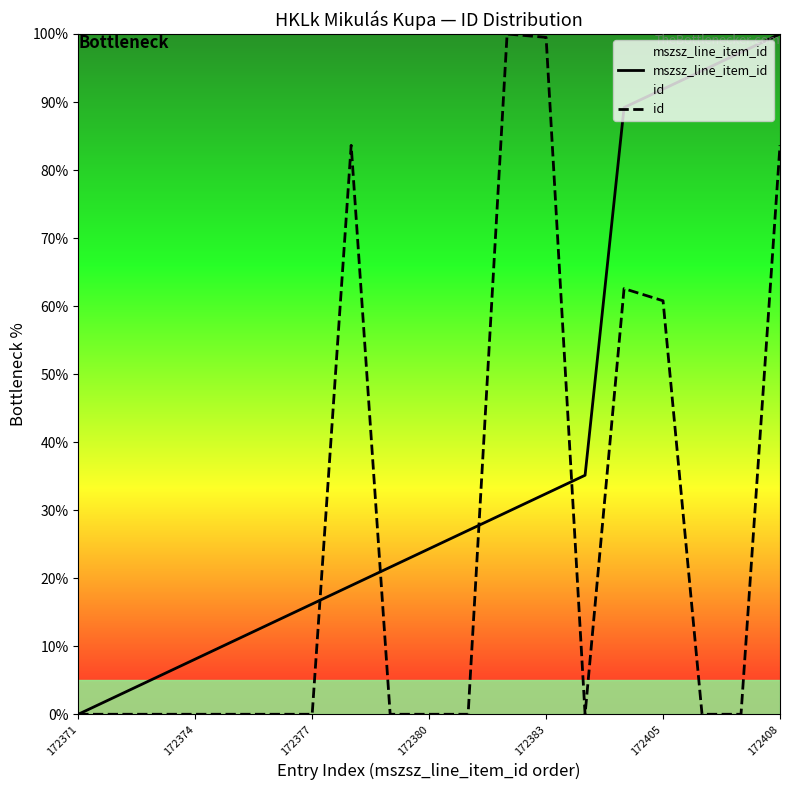

Which series has the largest range (max minus min)?

mszsz_line_item_id